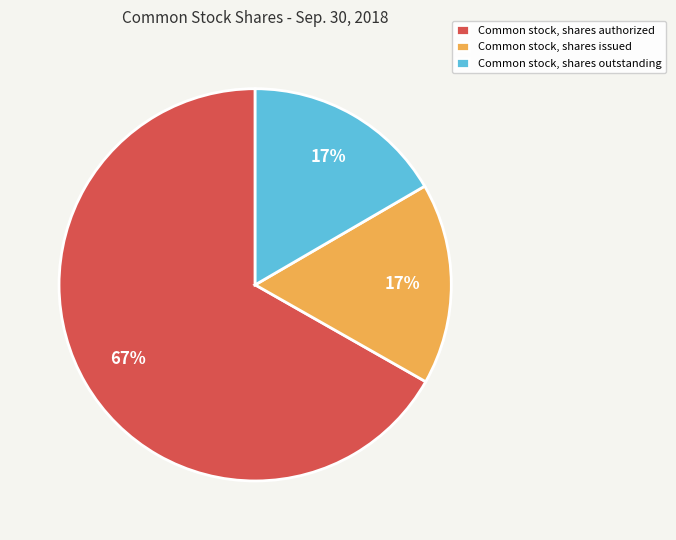

Which category accounts for the majority?

Common stock, shares authorized